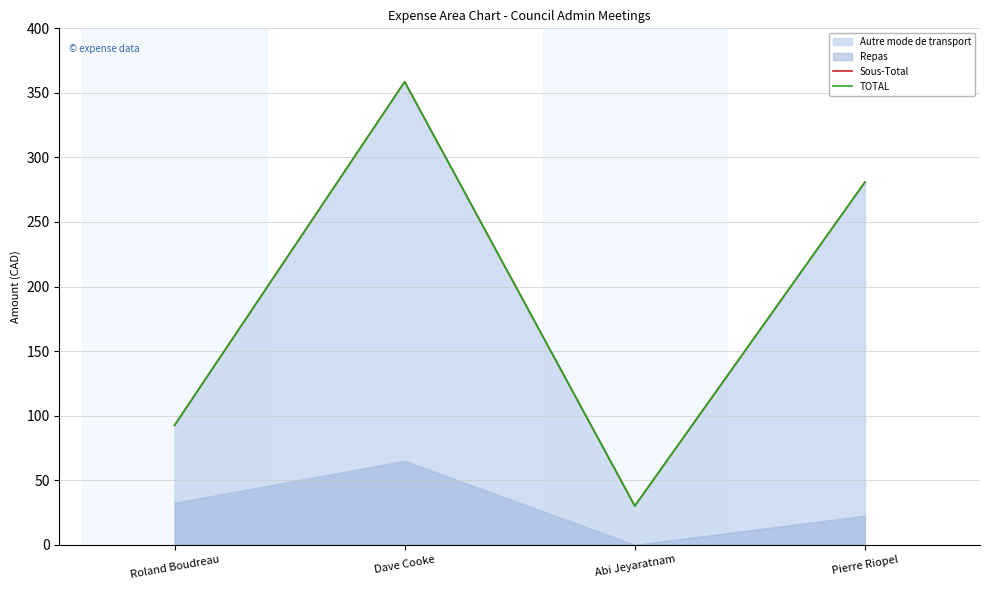

The value of Sous-Total at Abi Jeyaratnam is 30.1. True or false?

True